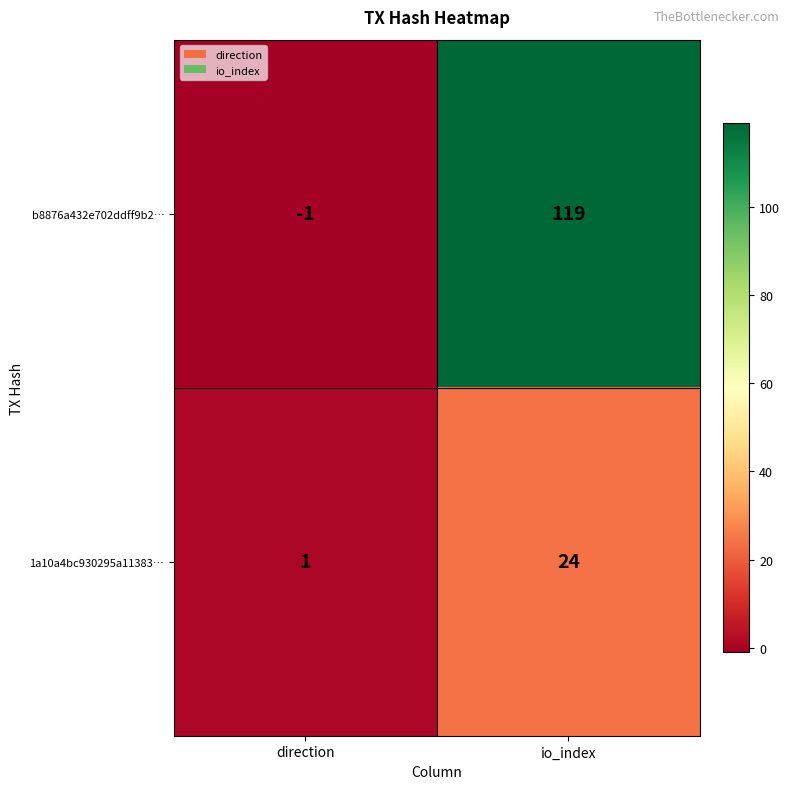

At how many categories does at least one series exceed 40?

1